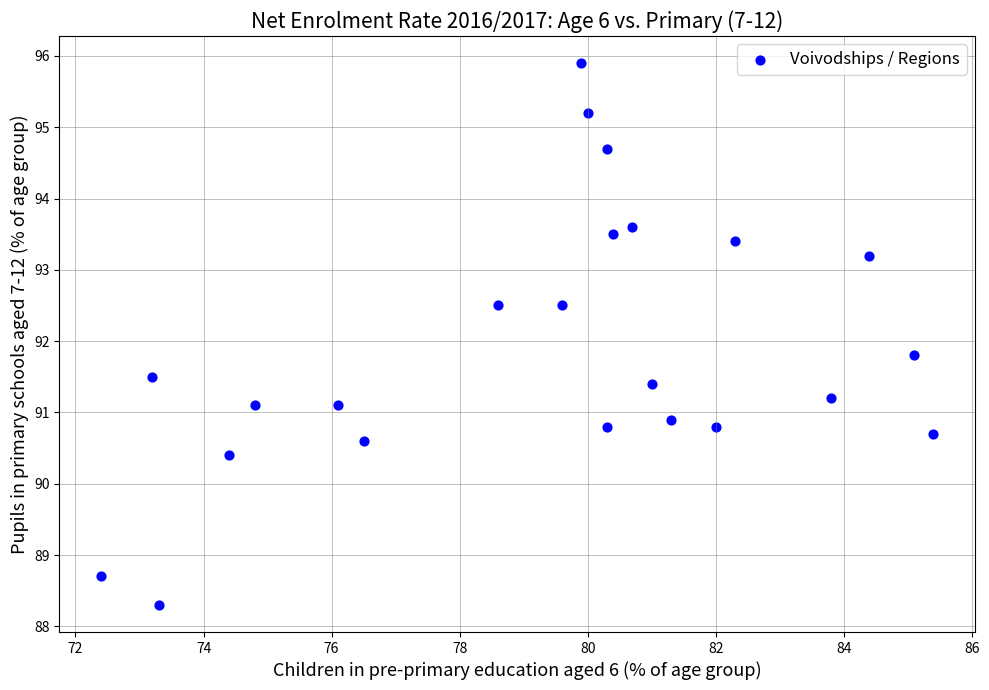

What Y value in the scatter plot is closest to 92?

91.8